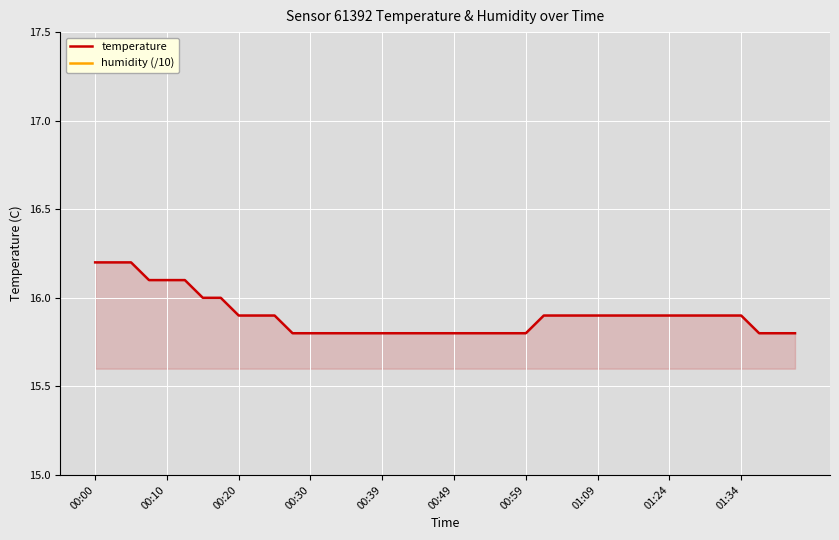

Which series has the widest spread of values?

temperature